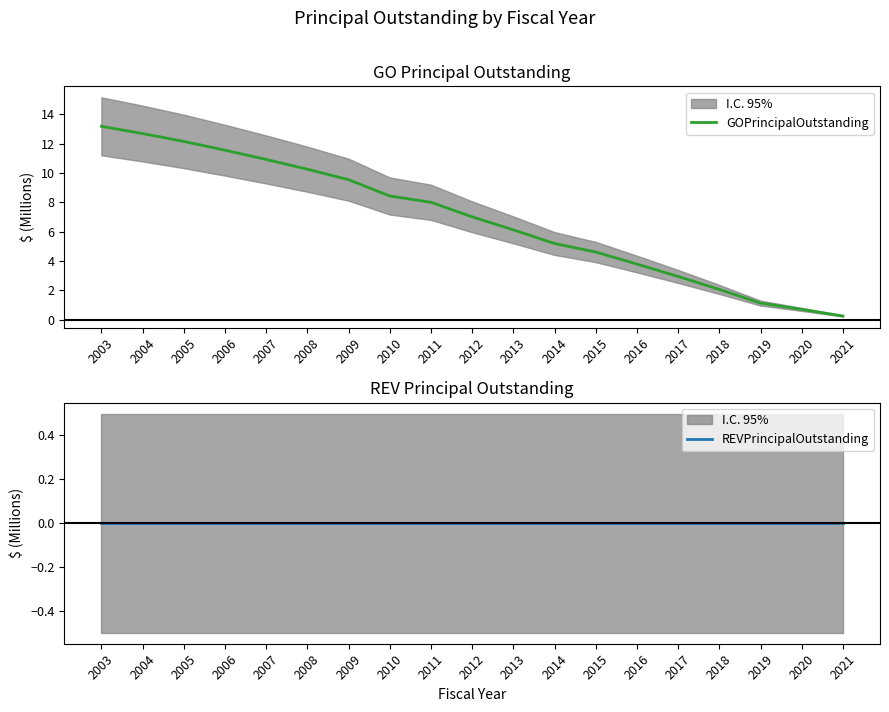

Which series changed the most between 2005 and 2010?

GOPrincipalOutstanding